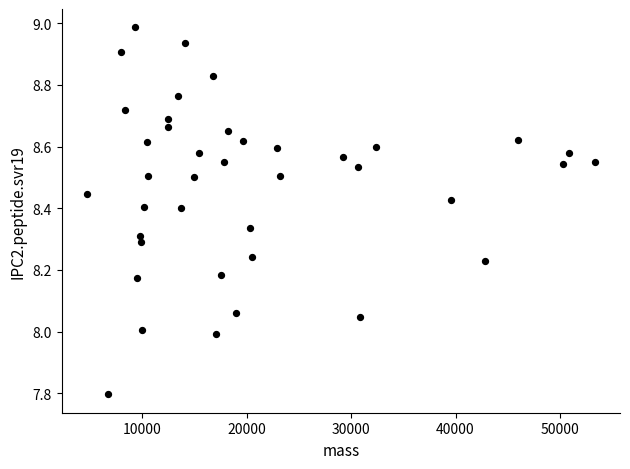

What is the range of X values (max minus min)?

48582.6